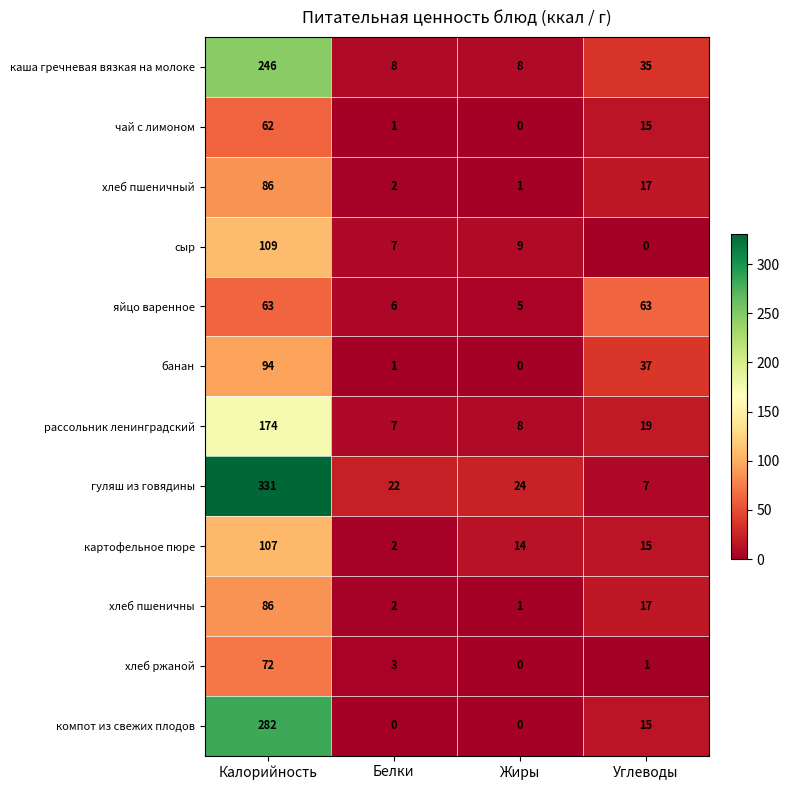

Which series changed the most between Калорийность and Белки?

гуляш из говядины